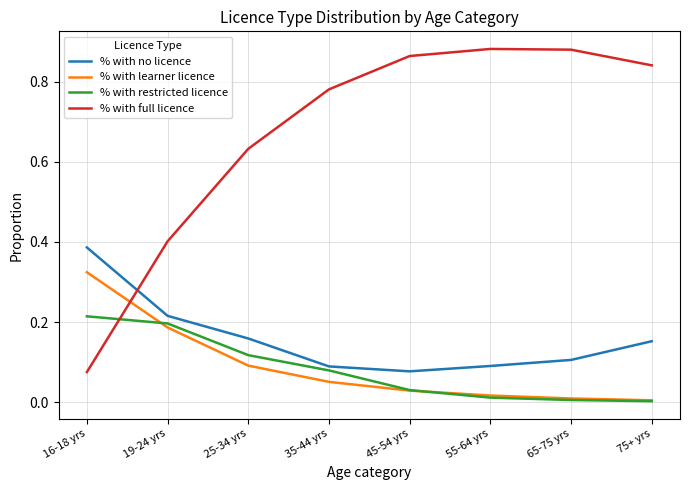

At which label does % with full licence reach its minimum?

16-18 yrs